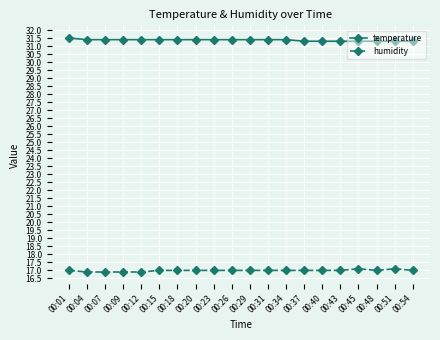

True or false: humidity has more than 0 interior local peaks.

True